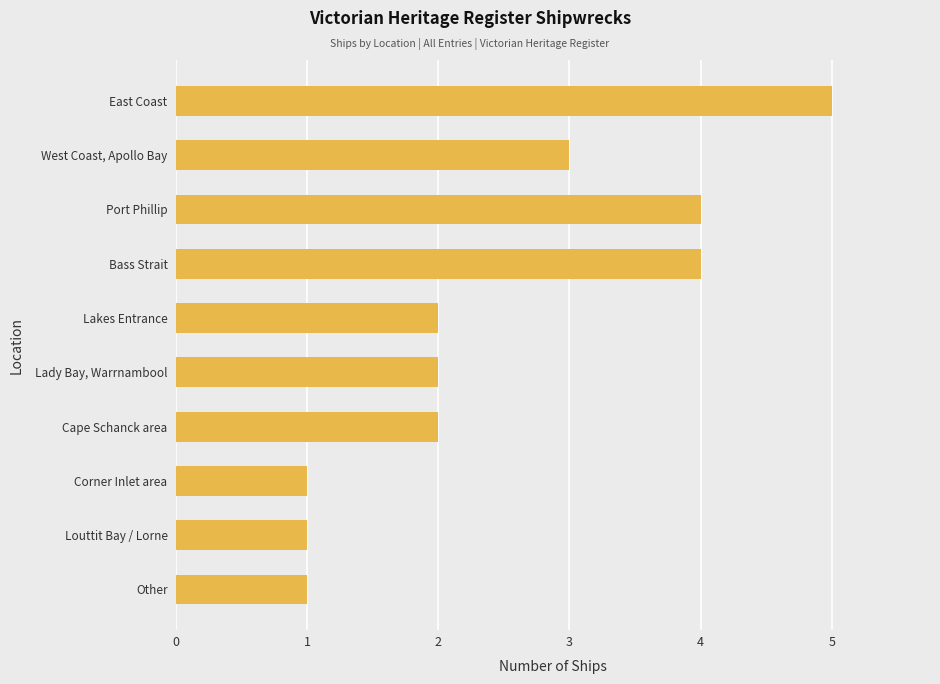

What is the difference between the maximum and minimum values?

4